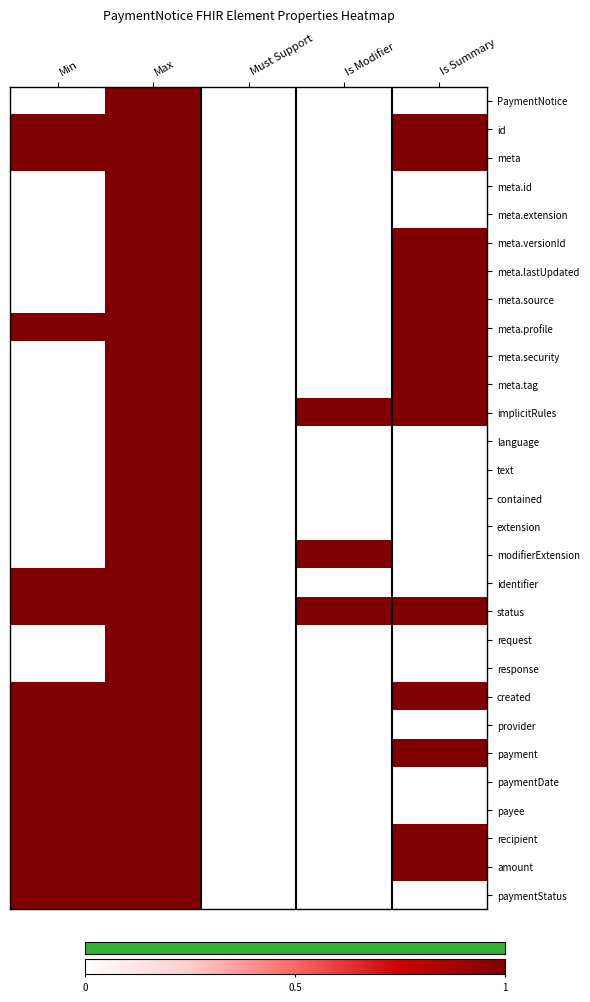

How many data points does each series have?

5